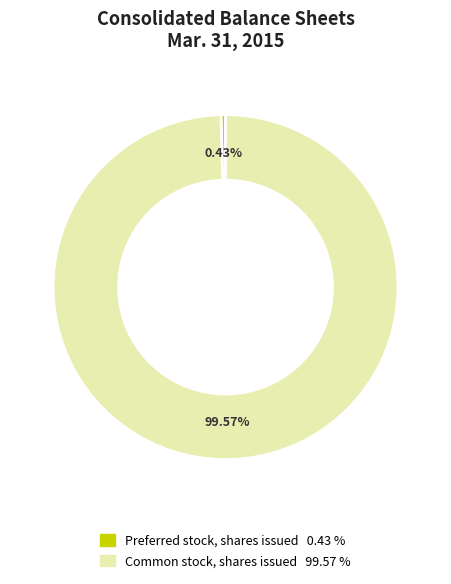

What percentage is NOT represented by Preferred stock, shares issued?

99.6%